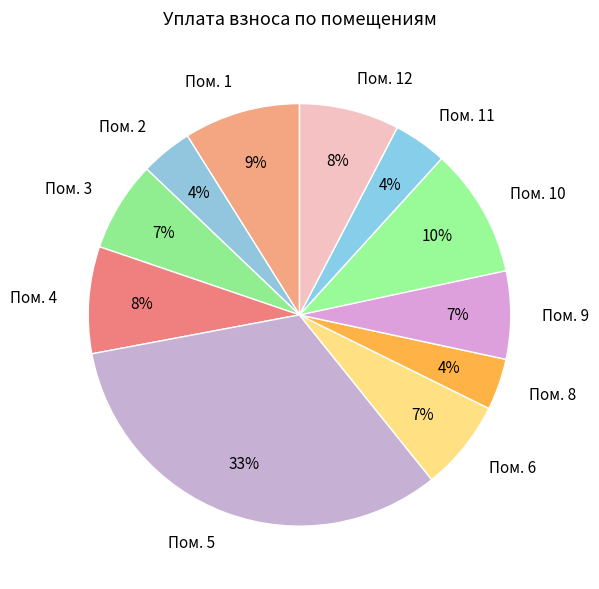

Which slice is the largest?

Пом. 5